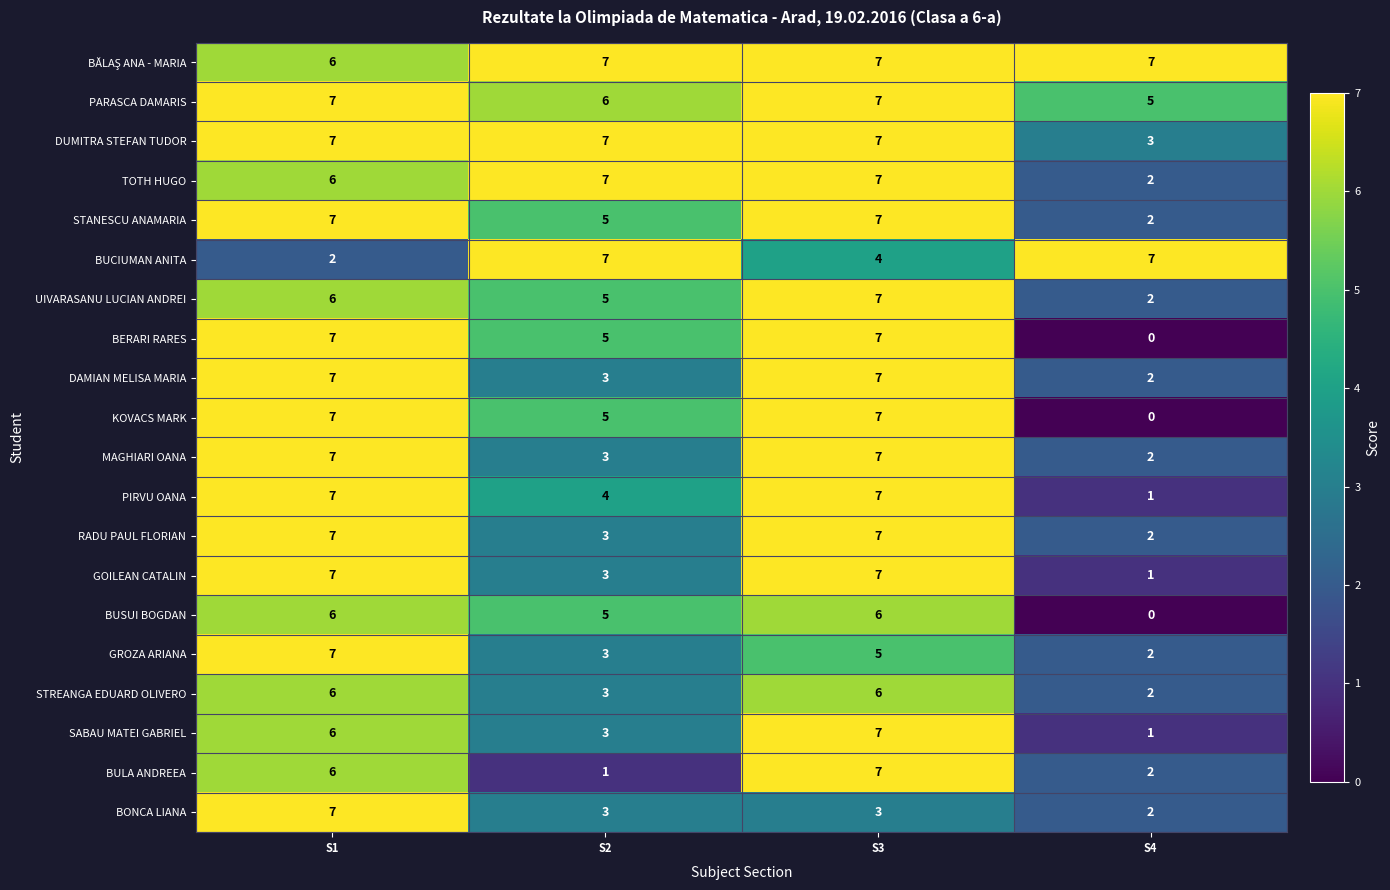

Which series changed the most between S1 and S3?

BONCA LIANA